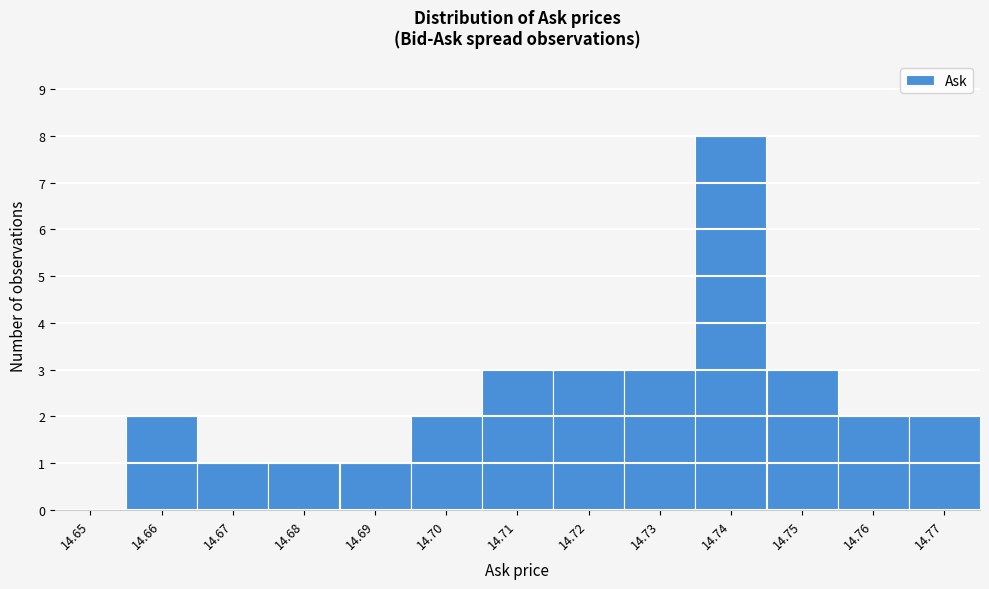

Reading left to right, list all the values displayed in this chart.

14.65=0	14.66=2	14.67=1	14.68=1	14.69=1	14.70=2	14.71=3	14.72=3	14.73=3	14.74=8	14.75=3	14.76=2	14.77=2